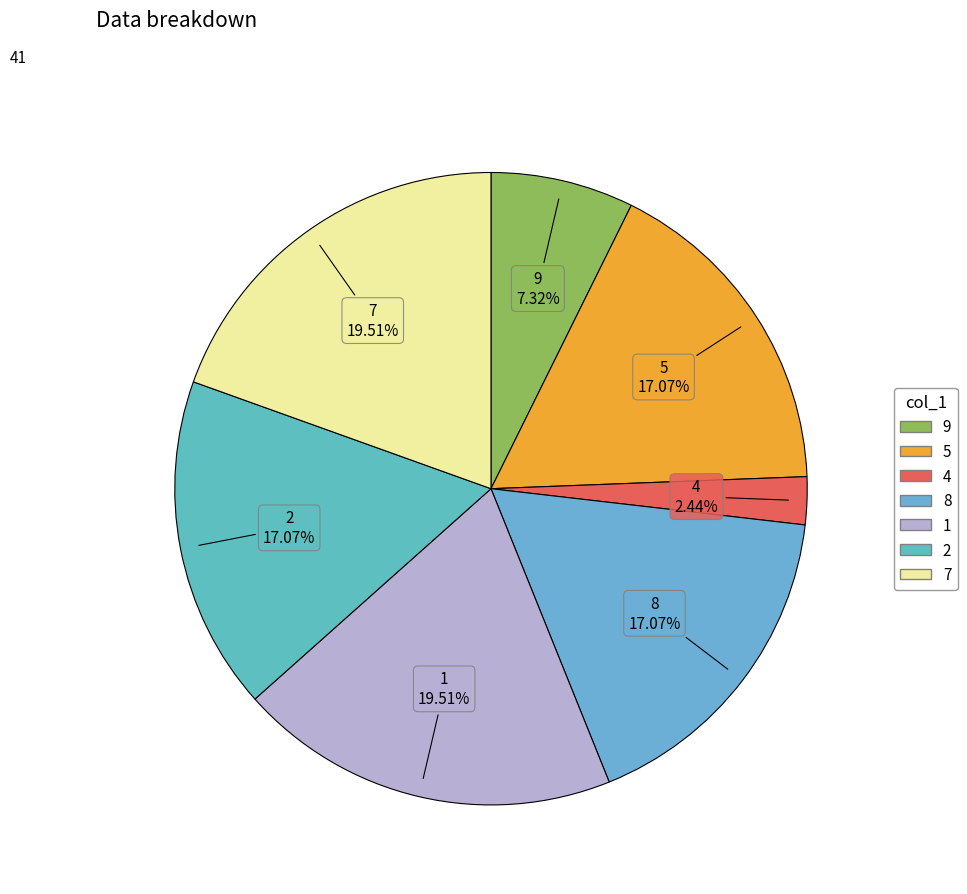

To the nearest percent, what percentage of the pie is 2?

17%